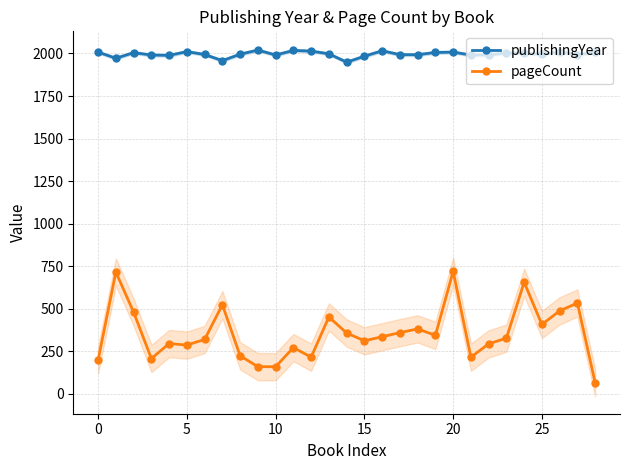

Which series has the largest total across all categories?

publishingYear